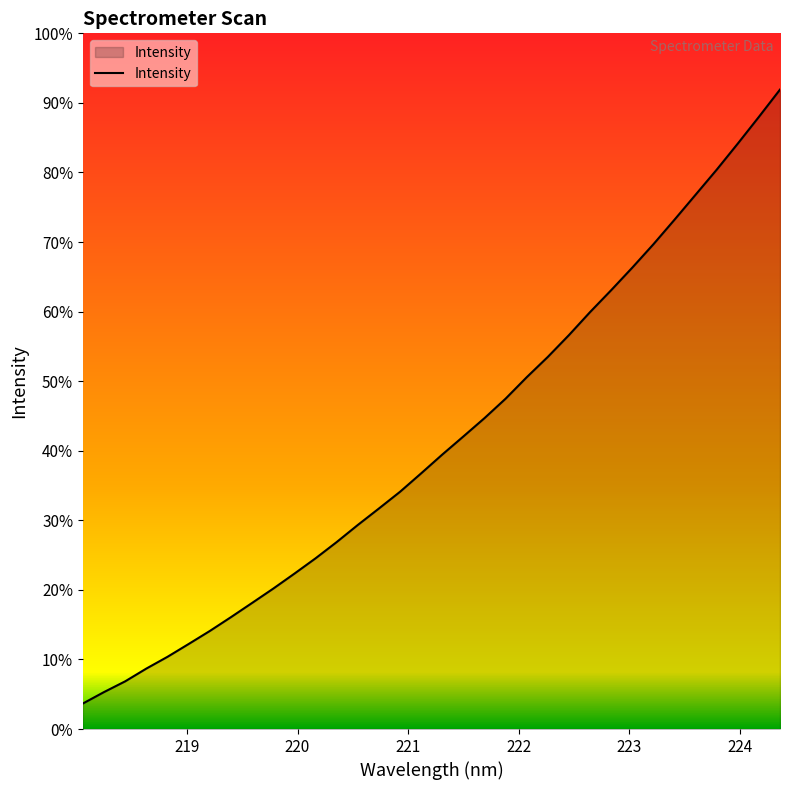

Does the chart display data point markers on the line(s)?

No